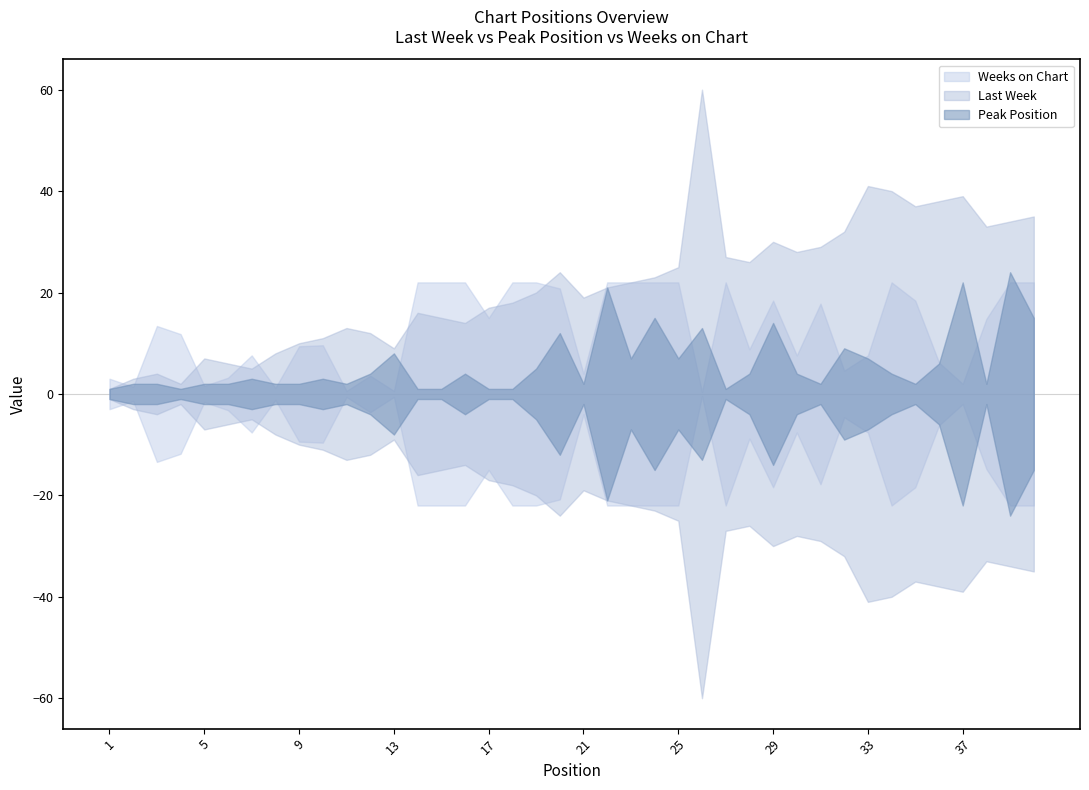

Between 7 and 28, which series saw the biggest shift?

Last Week